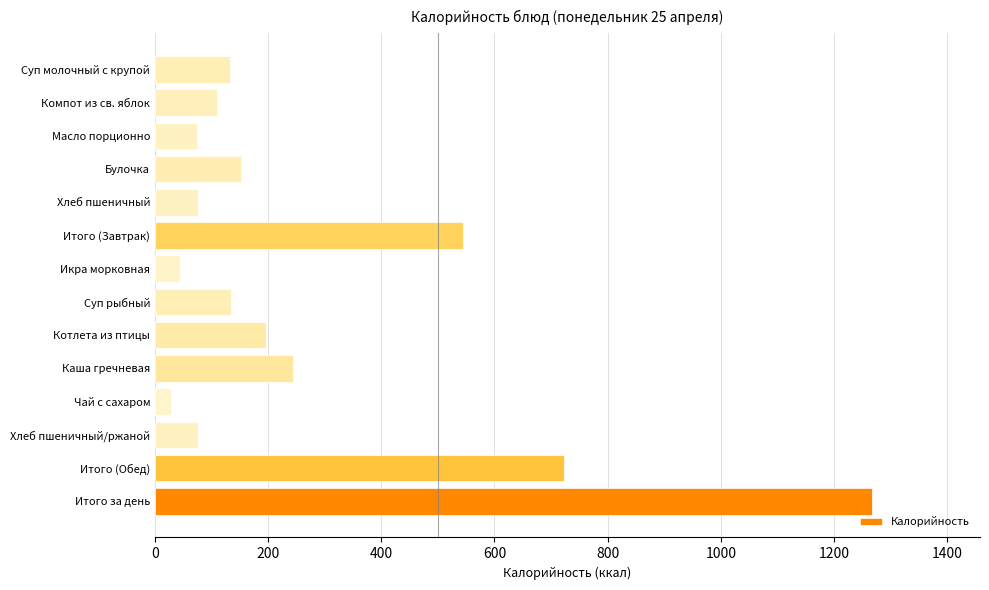

What is the difference between the maximum and second lowest values?

1223.5